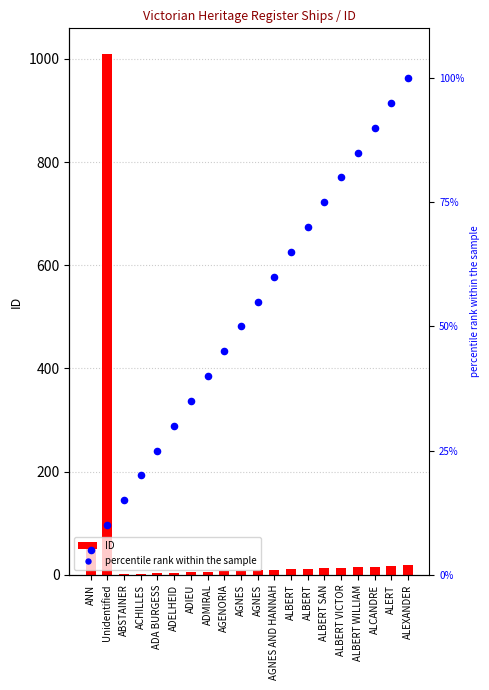

At how many categories does at least one series exceed 423?

1